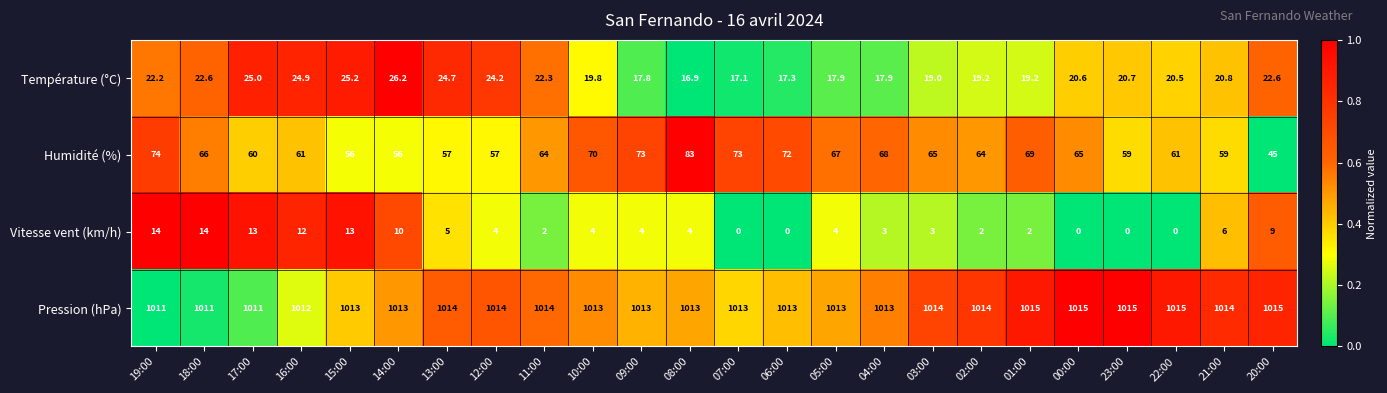

What is the maximum value shown in the chart?

1015.0